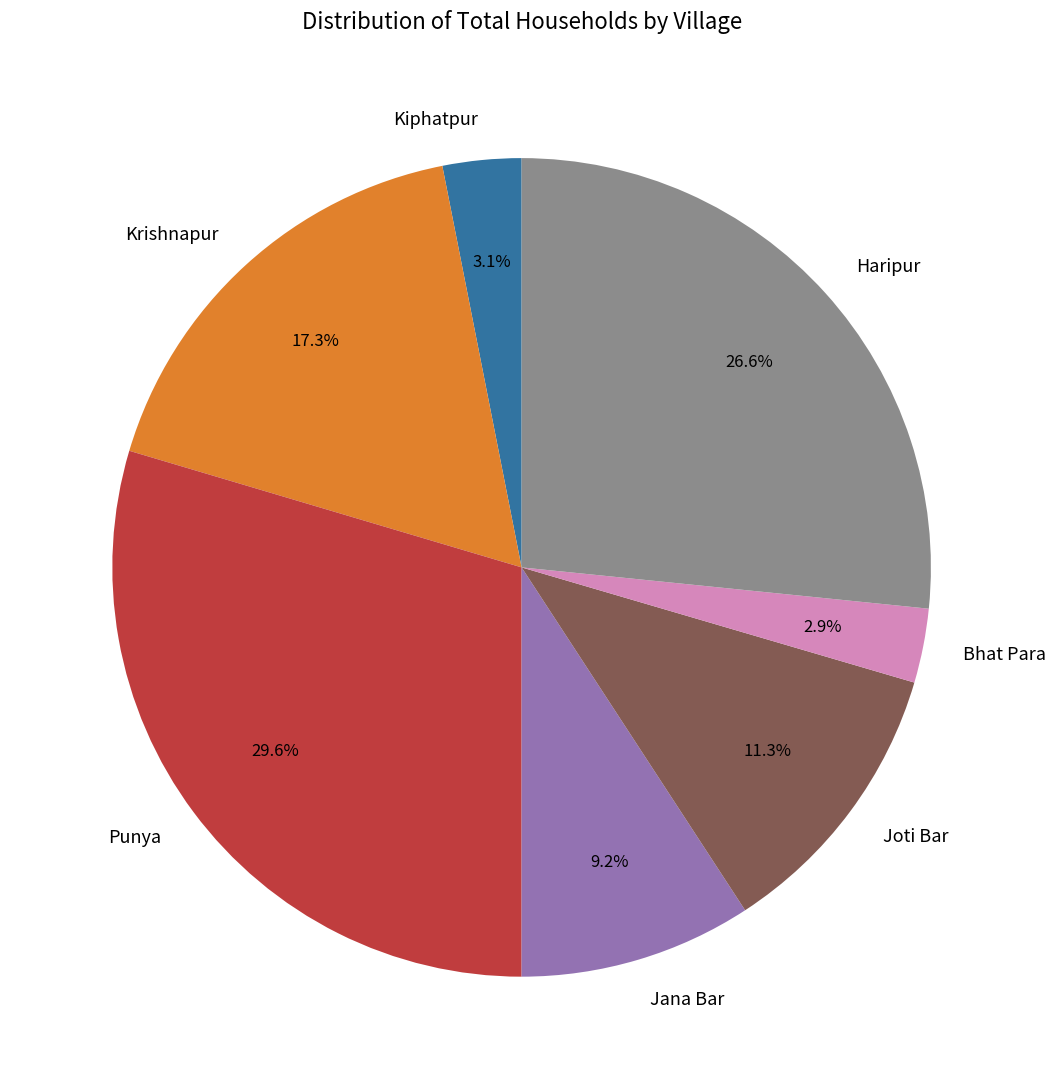

Which slice is the largest?

Punya